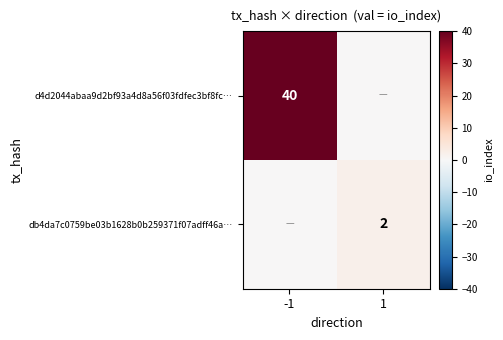

What is the difference between the highest and lowest values at -1?

40